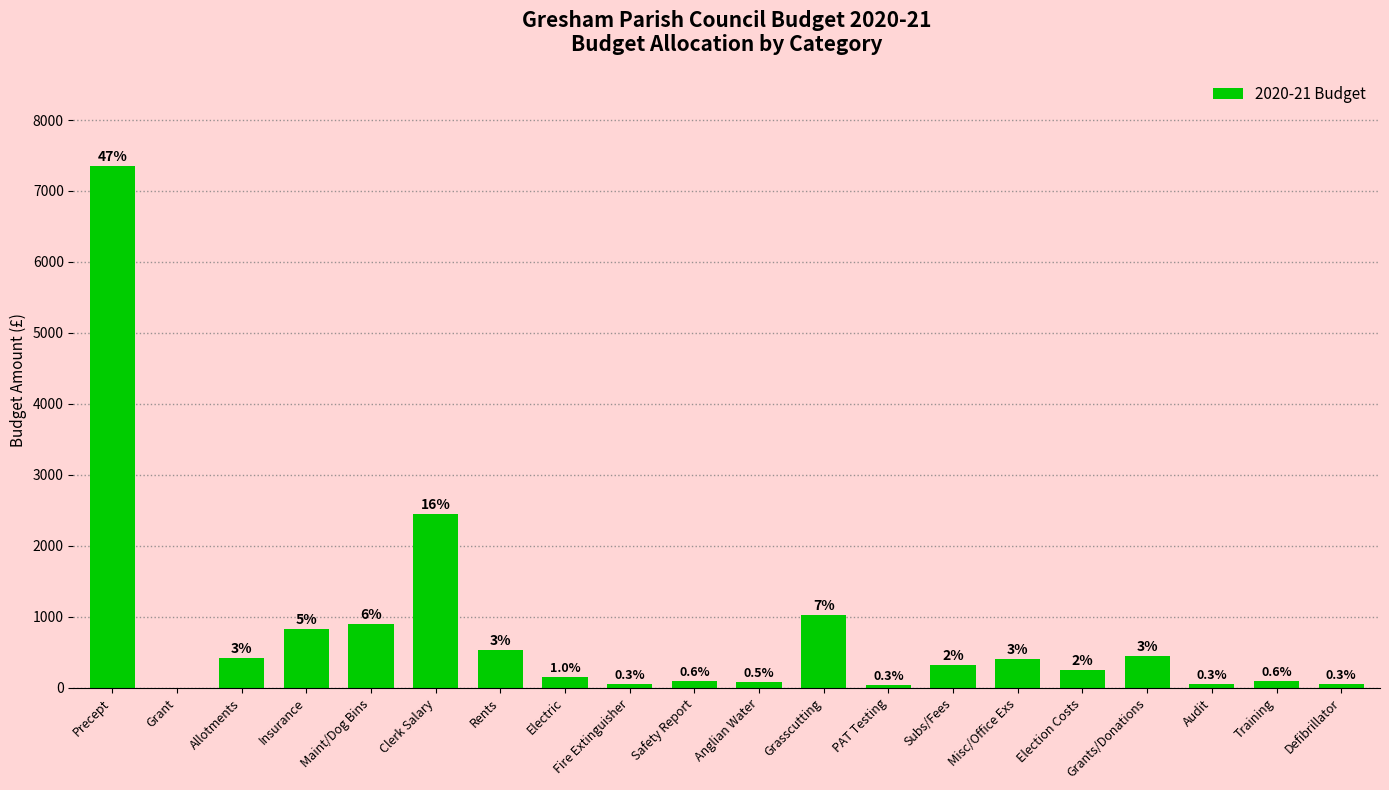

Rank the categories by value from highest to lowest.

Precept, Clerk Salary, Grasscutting, Maint/Dog Bins, Insurance, Rents, Grants/Donations, Allotments, Misc/Office Exs, Subs/Fees, Election Costs, Electric, Safety Report, Training, Anglian Water, Fire Extinguisher, Audit, Defibrillator, PAT Testing, Grant